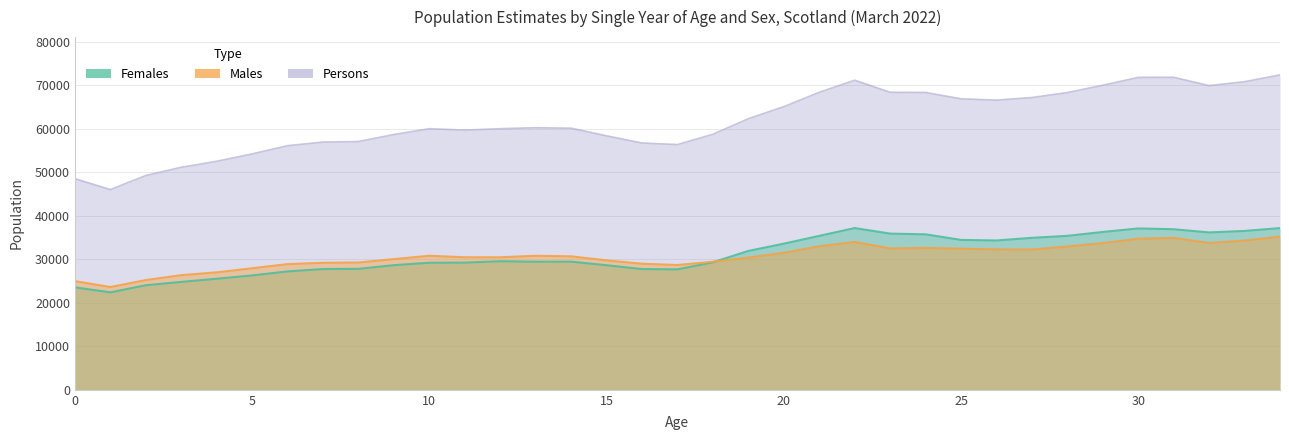

Reading left to right, list all the values displayed in this chart.

Females: 23538	22392	24026	24791	25518	26280	27204	27742	27791	28642	29191	29225	29538	29427	29444	28622	27739	27672	29295	31906	33575	35367	37161	35886	35719	34436	34307	34917	35371	36266	37073	36892	36155	36499	37152
Males: 24962	23611	25214	26340	26987	27922	28882	29175	29250	30023	30797	30446	30447	30792	30661	29734	28965	28673	29422	30378	31481	32984	33971	32471	32601	32423	32250	32233	32921	33705	34707	34907	33732	34288	35198
Persons: 48500	46003	49240	51131	52505	54202	56086	56917	57041	58665	59988	59671	59985	60219	60105	58356	56704	56345	58717	62284	65056	68351	71132	68357	68320	66859	66557	67150	68292	69971	71780	71799	69887	70787	72350